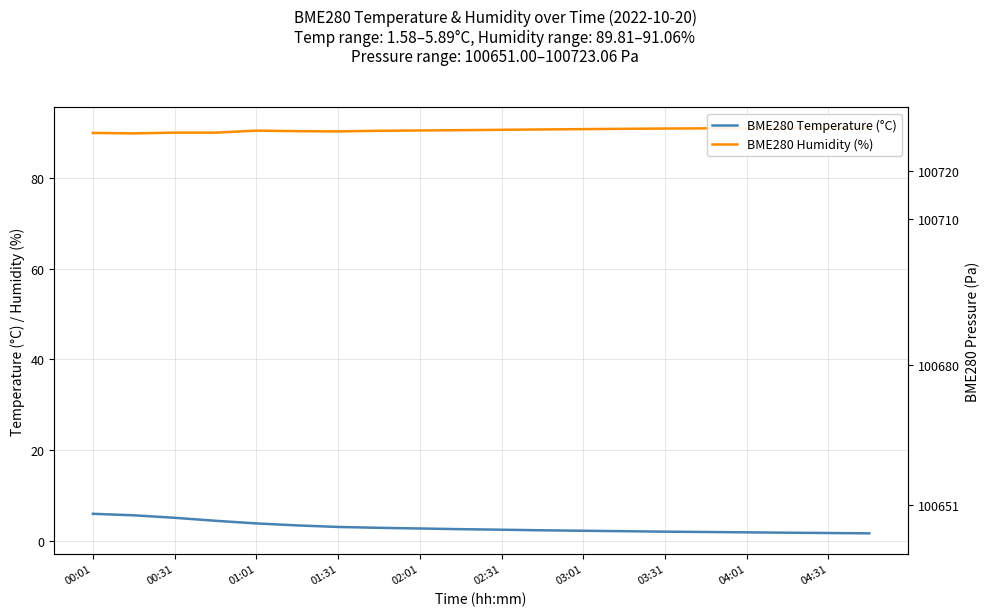

What is the label of the 1st point from the left?

00:01